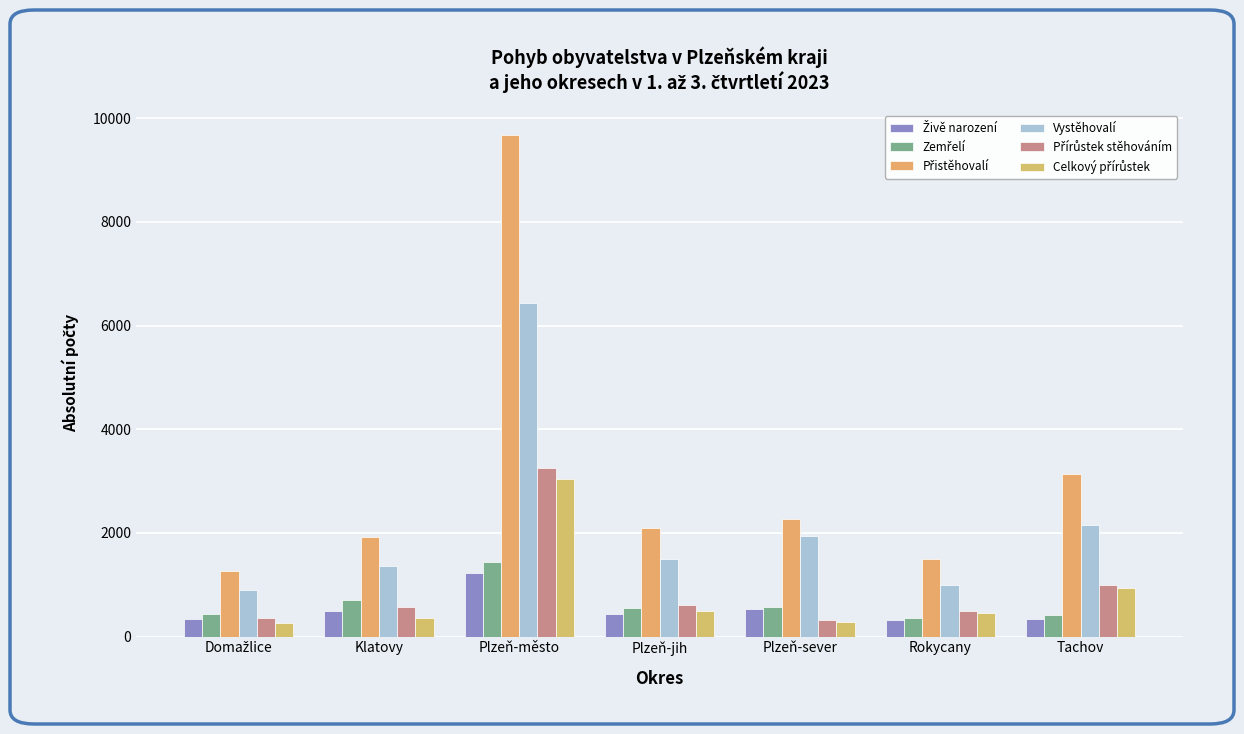

Which series has the largest range (max minus min)?

Přistěhovalí